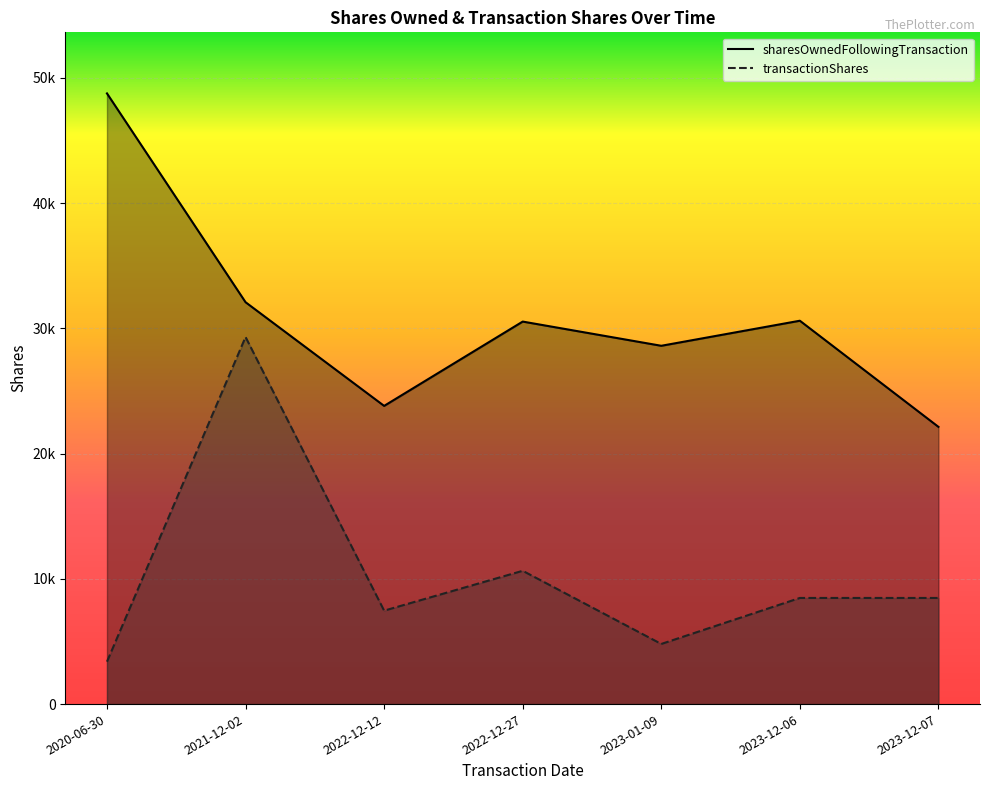

True or false: transactionShares has a value of 8475 at 2023-12-07.

True